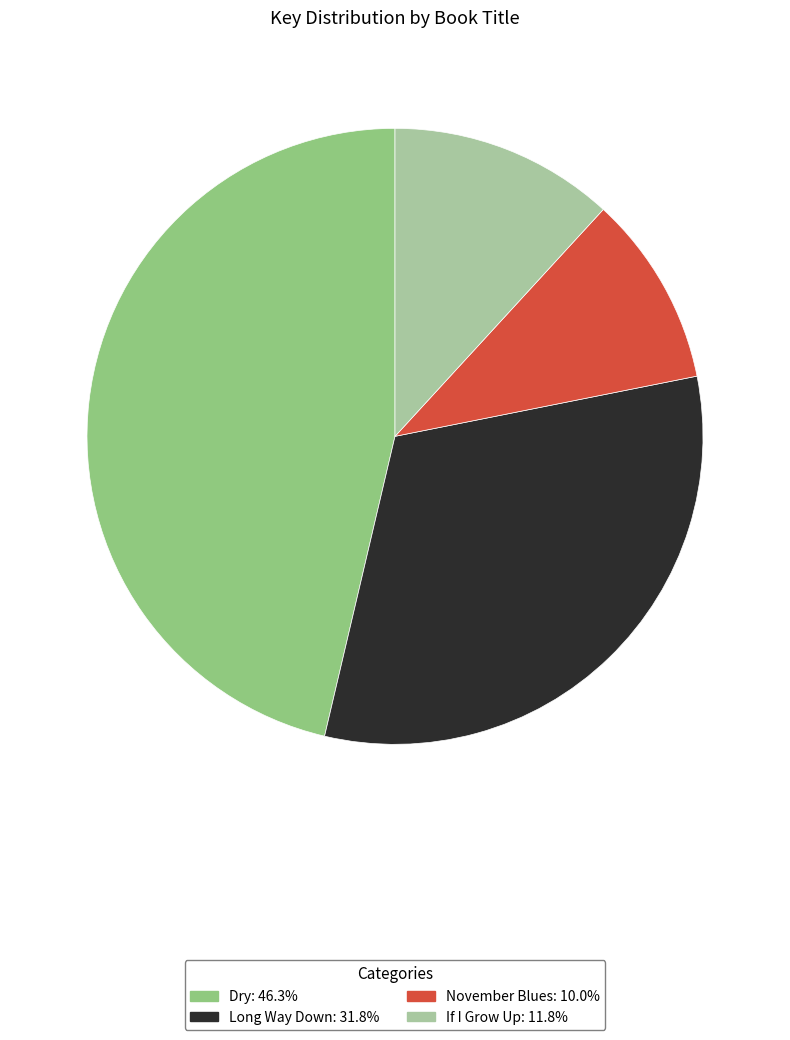

Does November Blues represent more than half of the total?

No